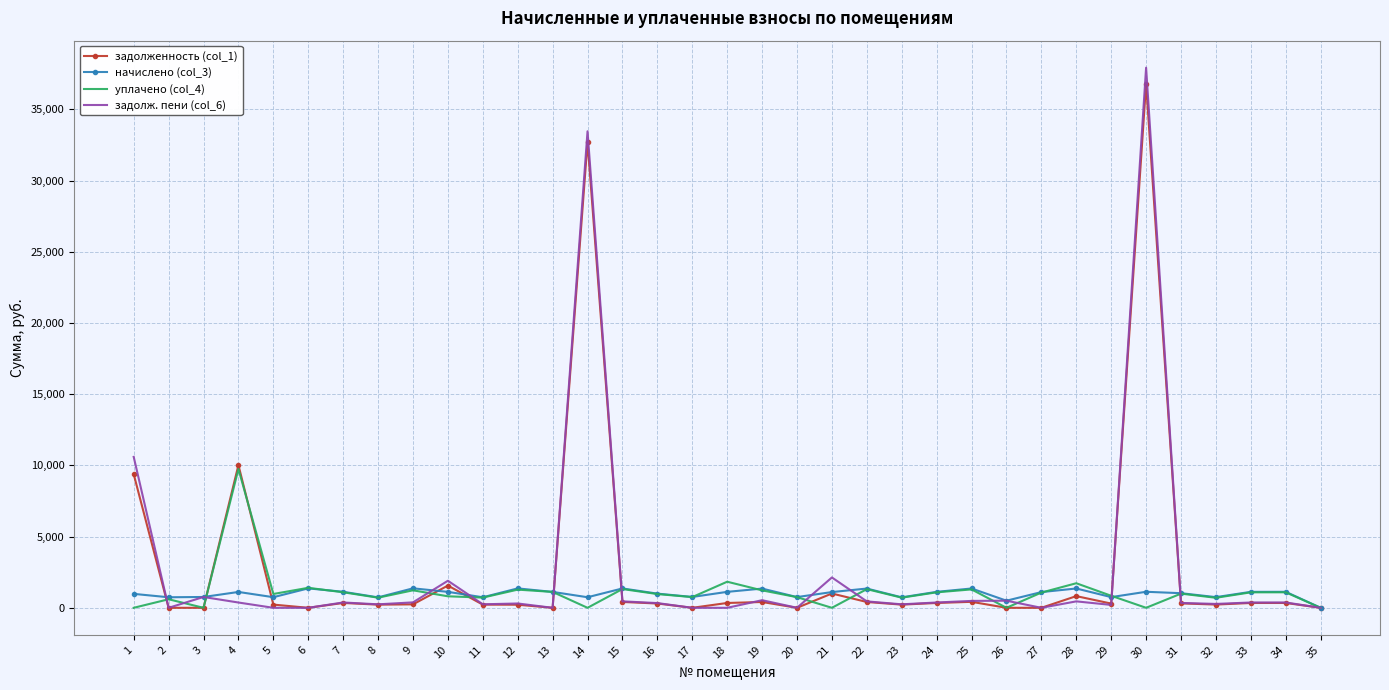

The value of уплачено (col_4) at 30 is 0.0. True or false?

True